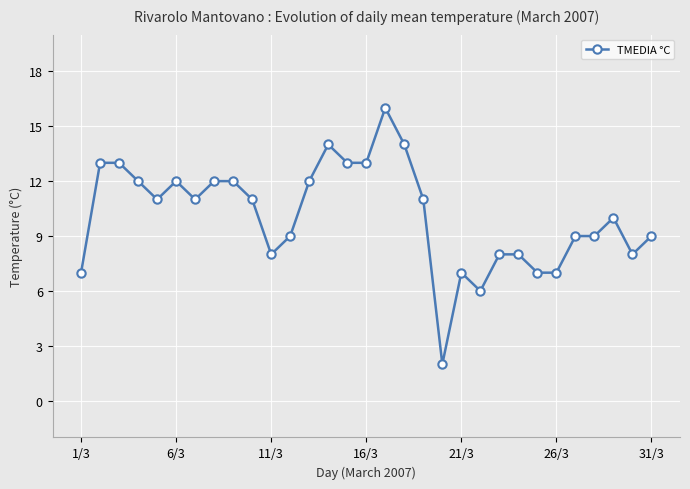

True or false: there are more than 0 points higher than both neighbors.

True